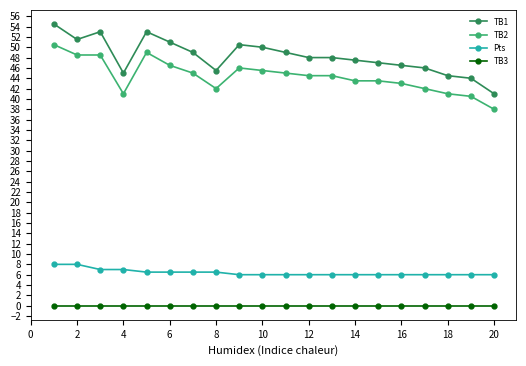

True or false: TB1 and Pts cross at least once.

False